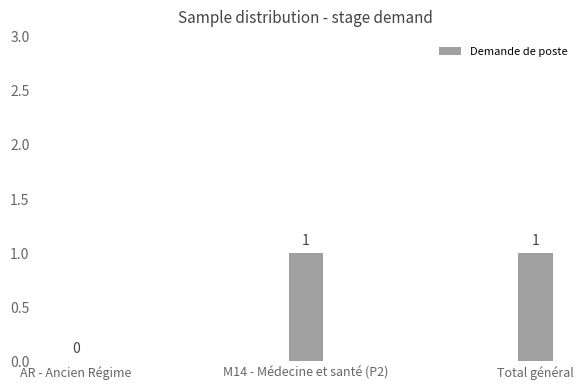

How many categories are shown in the chart?

3